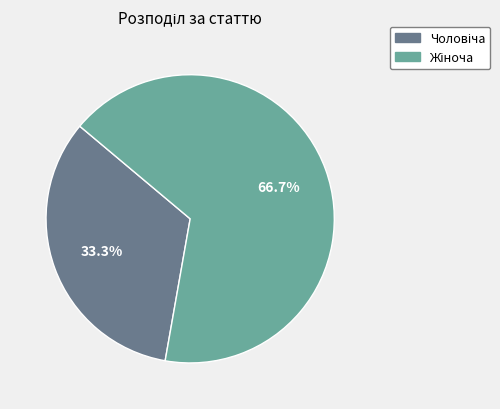

Is there a majority slice in this chart?

Yes